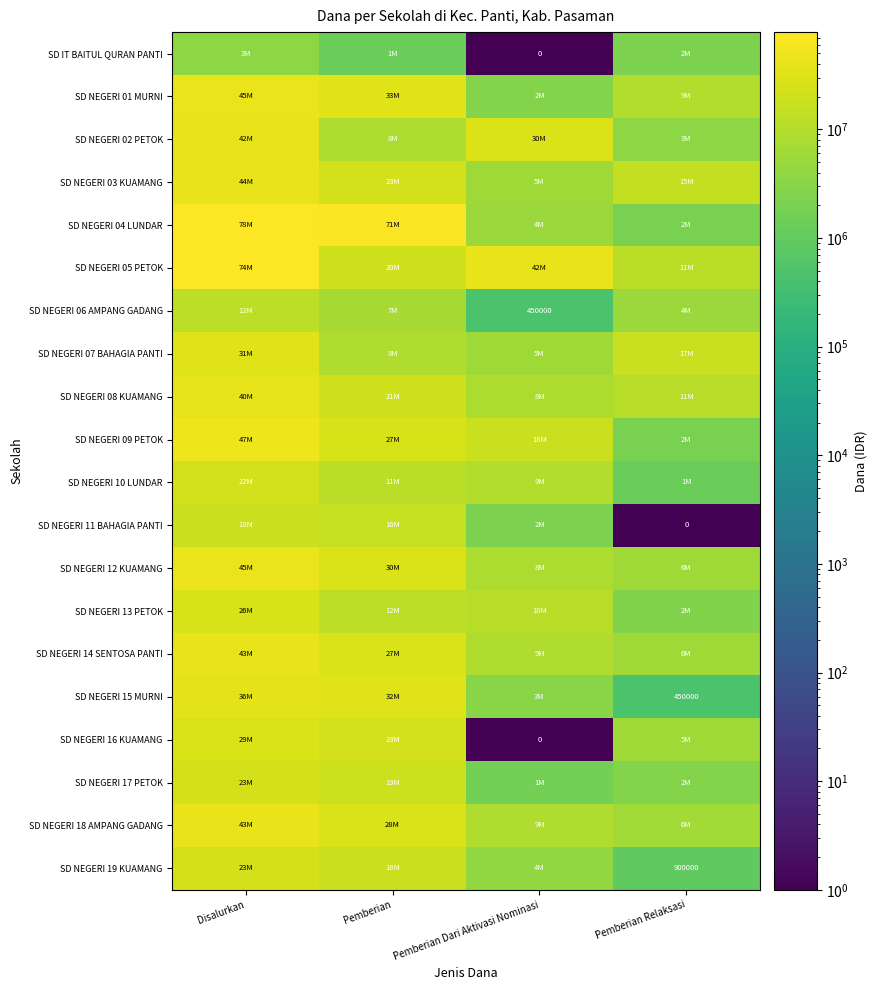

How many data points does each series have?

4